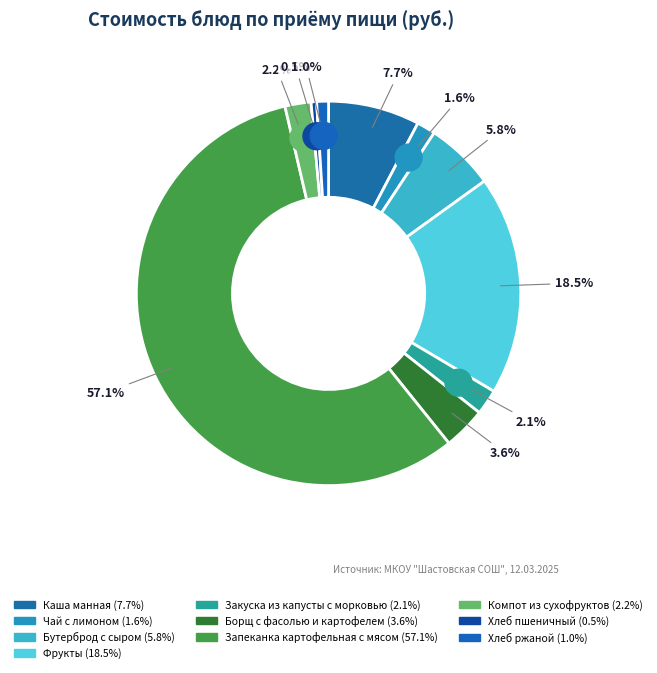

What is the ratio of the value at Каша манная to the value at Хлеб ржаной?

7.8